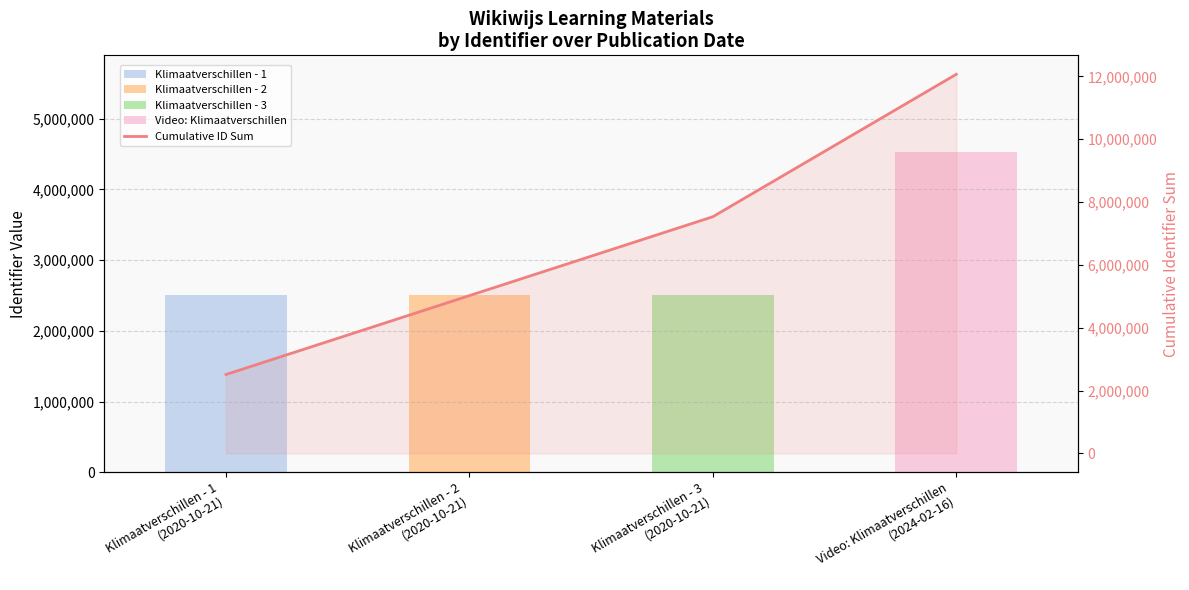

How many distinct data groups are displayed?

5